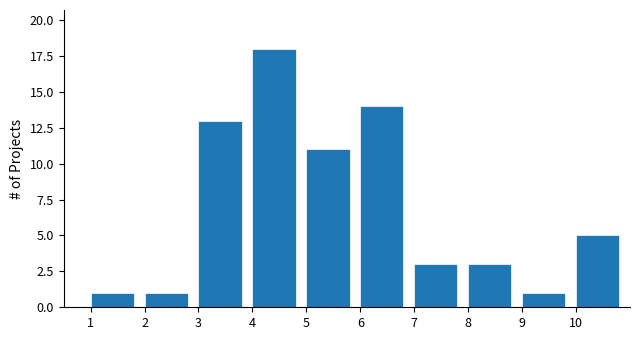

Reading left to right, list every bar in this chart as the range it spans on the x-axis followed by its height. The values are not printed on the chart, so give them approximately, as read against the axis.

1 to 2: 1
2 to 3: 1
3 to 4: 13
4 to 5: 18
5 to 6: 11
6 to 7: 14
7 to 8: 3
8 to 9: 3
9 to 10: 1
10 to 11: 5